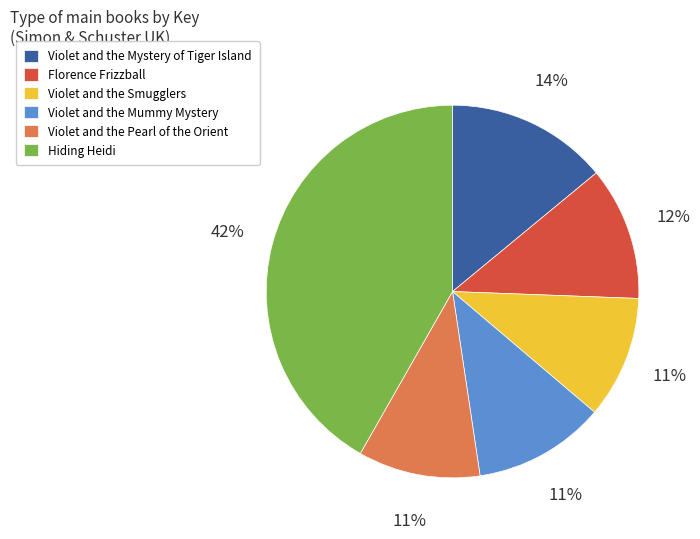

Is there any slice that represents more than half of the pie?

No